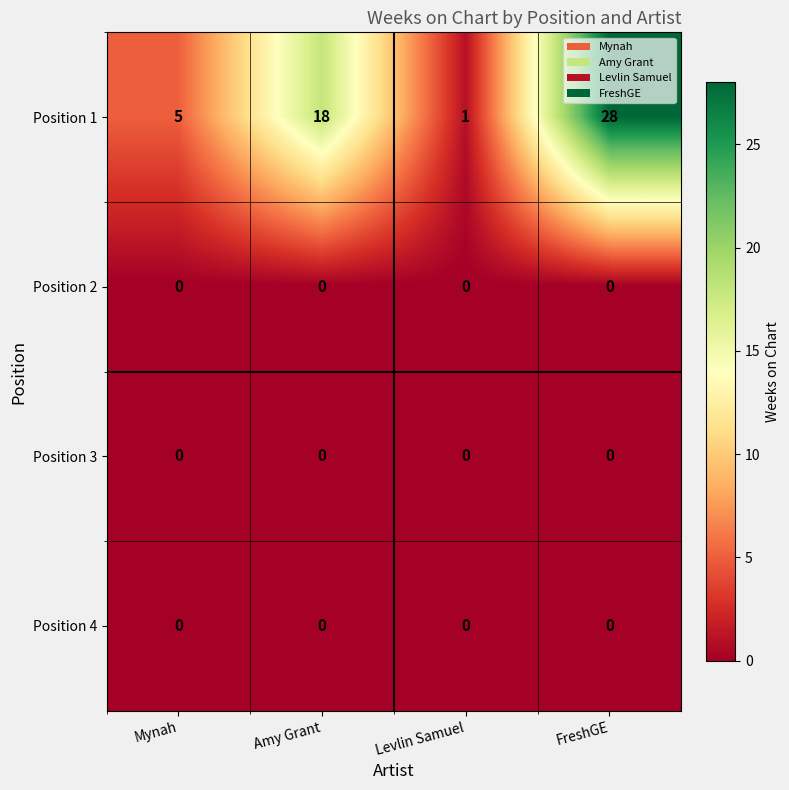

At which category does the chart reach its peak across all series?

FreshGE